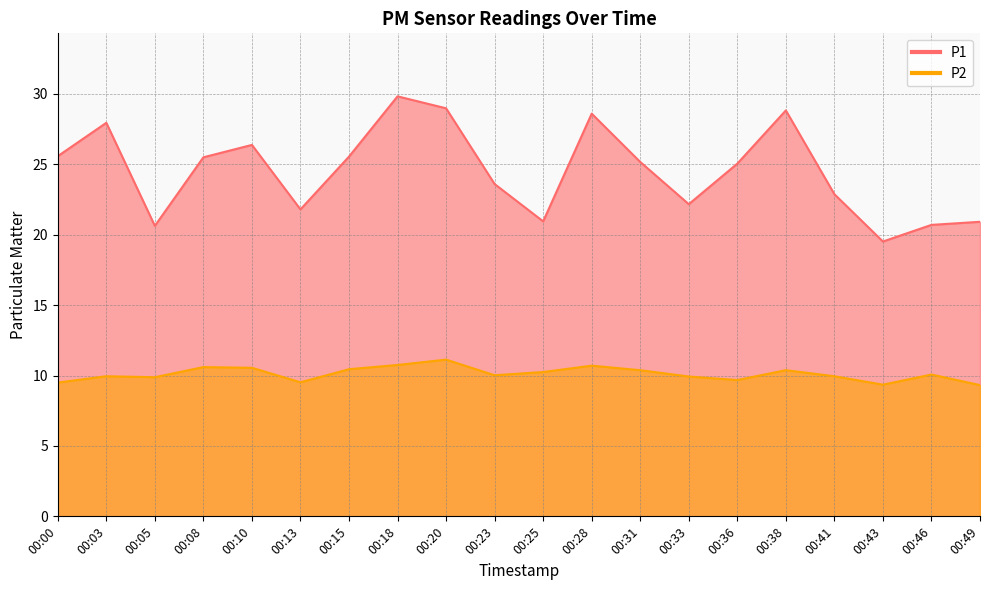

What is the minimum value for P2?

9.3